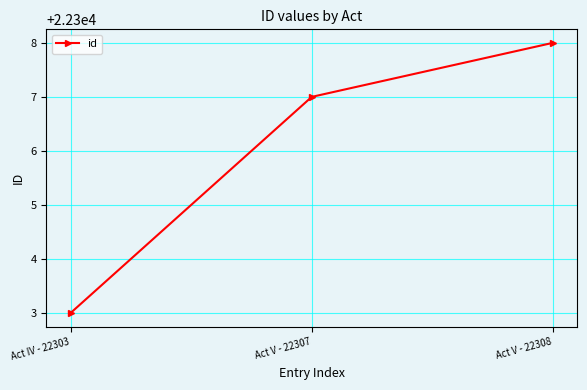

List the labels in order of value, smallest first.

Act IV - 22303, Act V - 22307, Act V - 22308